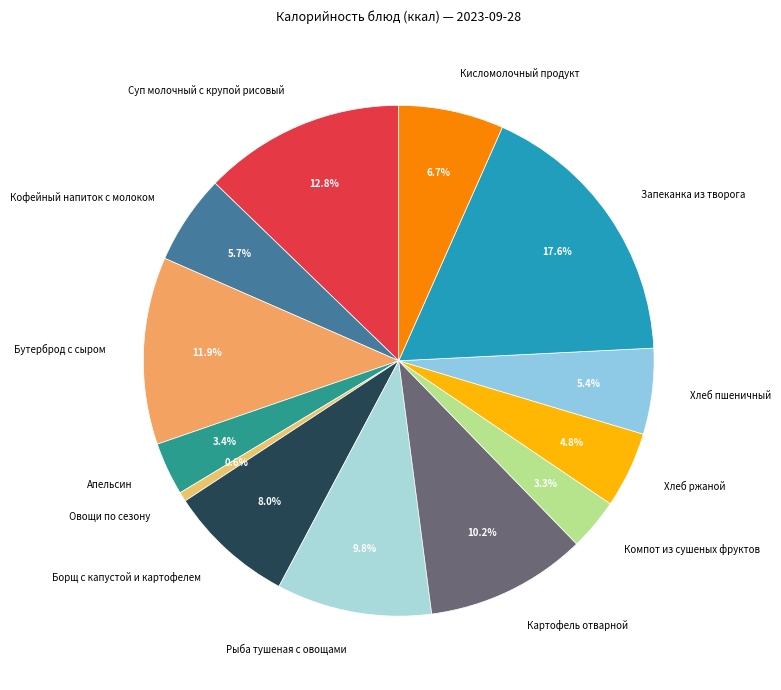

Is there any slice that represents more than half of the pie?

No